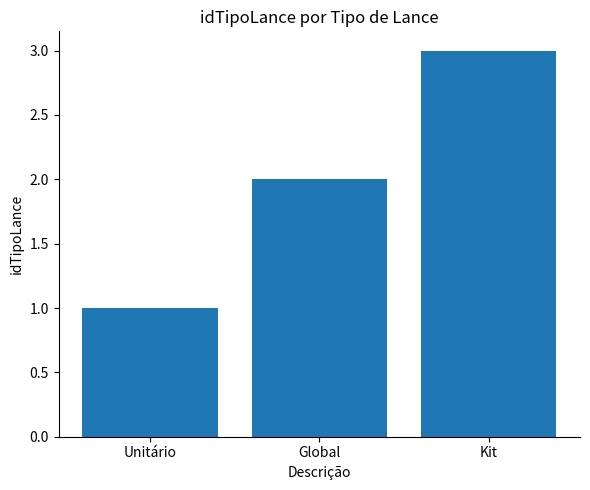

How many values are between 1 and 3?

3